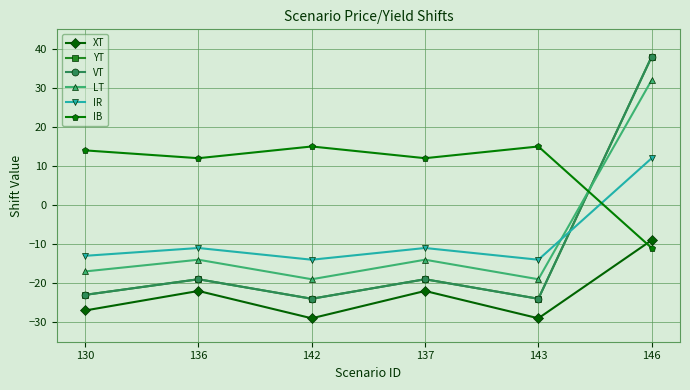

Reading right to left, extract all data points from this chart.

XT: 146=-9	143=-29	137=-22	142=-29	136=-22	130=-27
YT: 146=38	143=-24	137=-19	142=-24	136=-19	130=-23
VT: 146=38	143=-24	137=-19	142=-24	136=-19	130=-23
LT: 146=32	143=-19	137=-14	142=-19	136=-14	130=-17
IR: 146=12	143=-14	137=-11	142=-14	136=-11	130=-13
IB: 146=-11	143=15	137=12	142=15	136=12	130=14